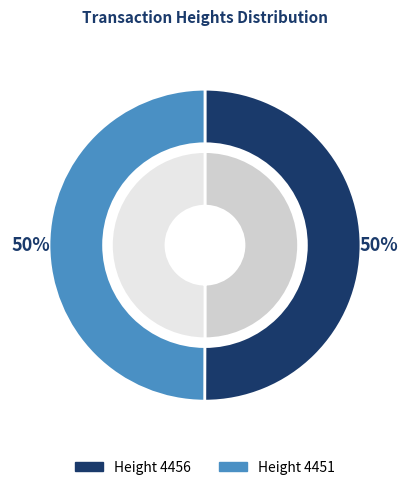

Which category has the smallest portion of the pie?

4451